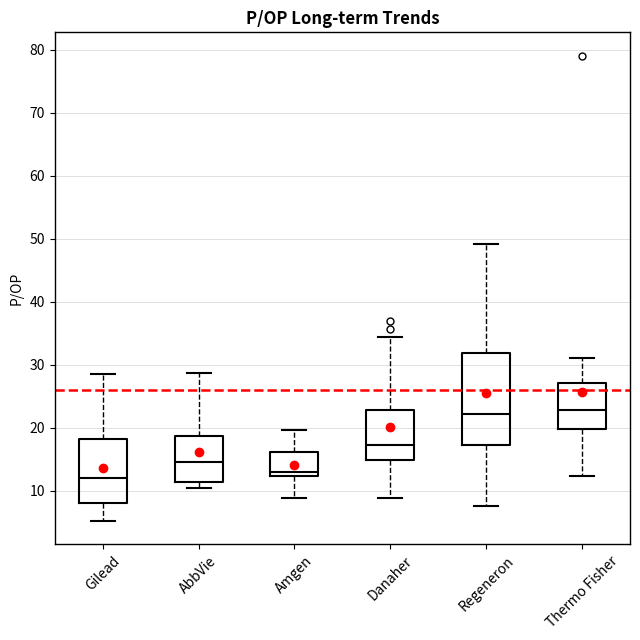

Where does the median line of the box for Regeneron sit on the y-axis? The values are not printed on the chart, so give them approximately, as read against the axis.

22